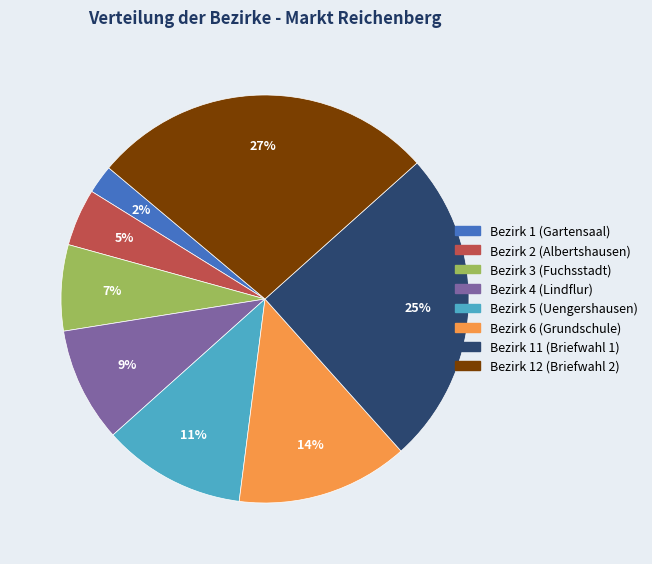

Which slice is the smallest?

Bezirk 1 (Gartensaal)